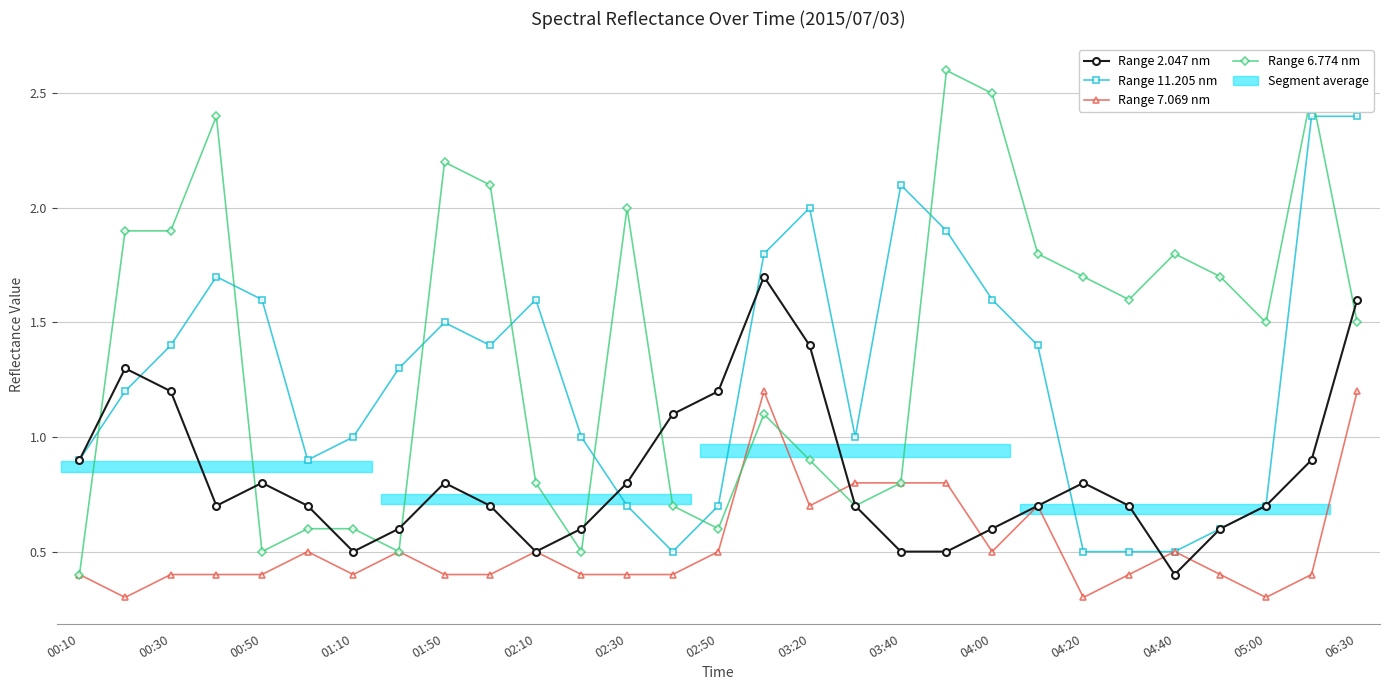

What is the difference between the maximum and minimum values in the Range 11.205 nm series?

1.9